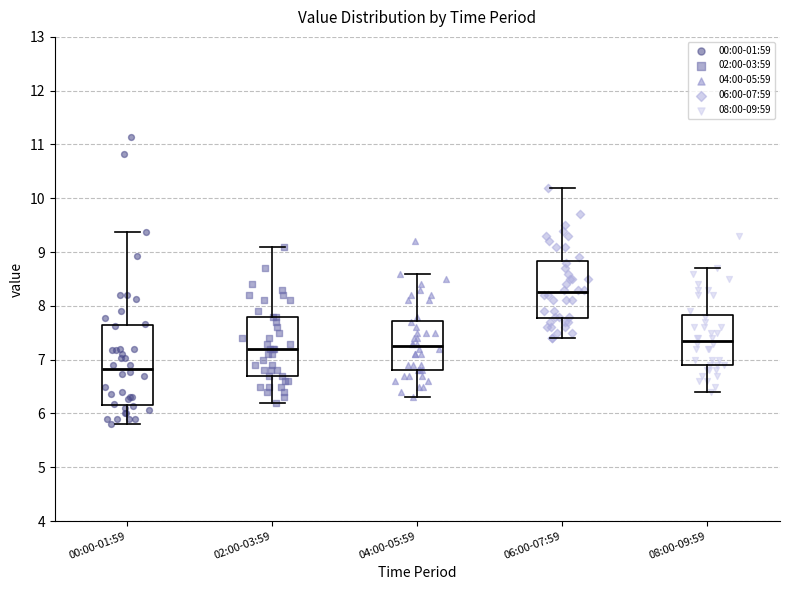

Which box is the tallest, from its lower edge to its upper edge?

00:00-01:59